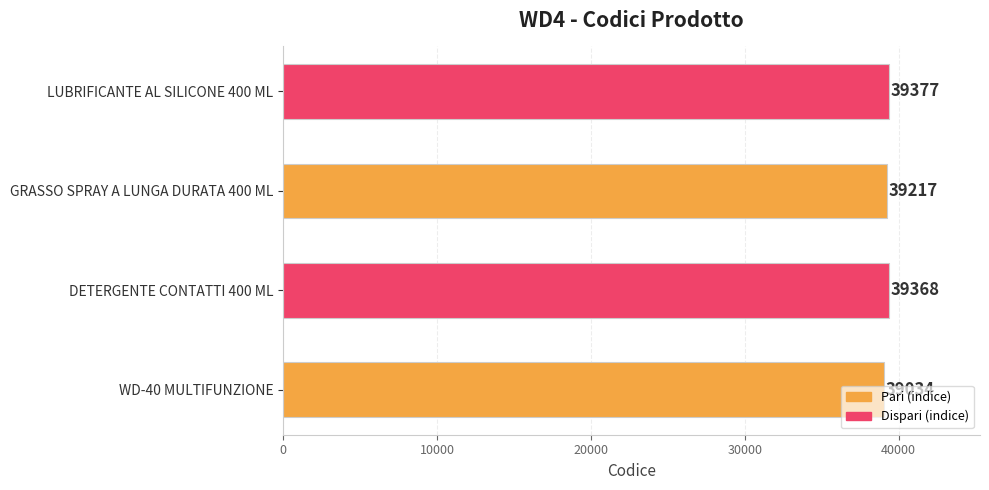

Where is the data nearest to the value 39205?

GRASSO SPRAY A LUNGA DURATA 400 ML